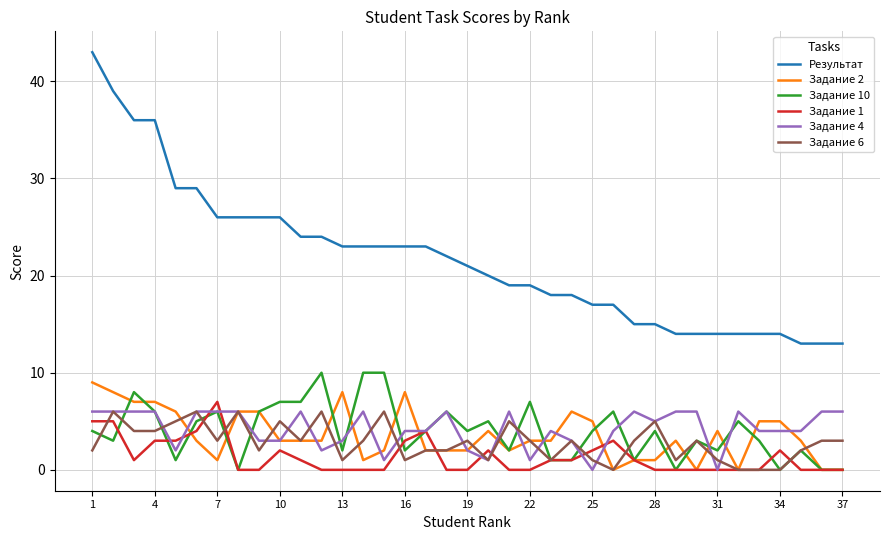

Which series has the largest total across all categories?

Результат